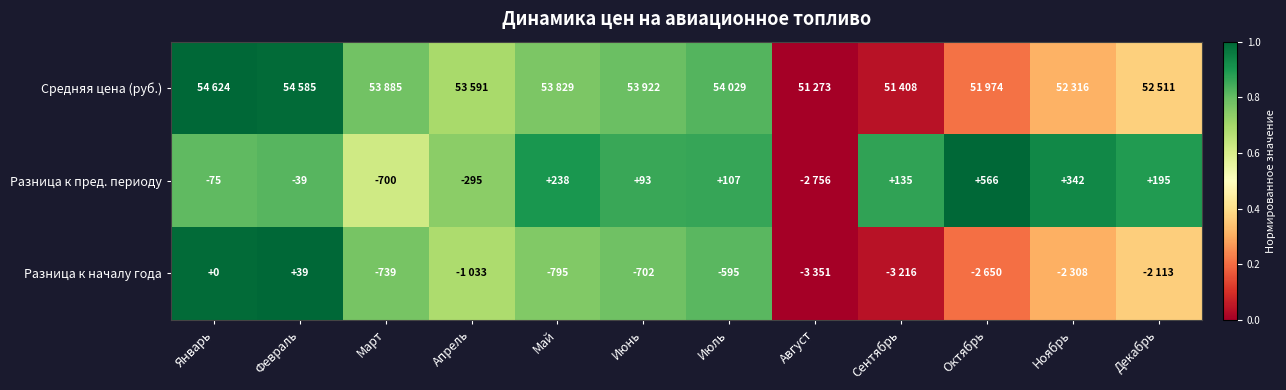

Is the value of Разница к пред. периоду at Март greater than the value of Разница к началу года at Июнь?

Yes